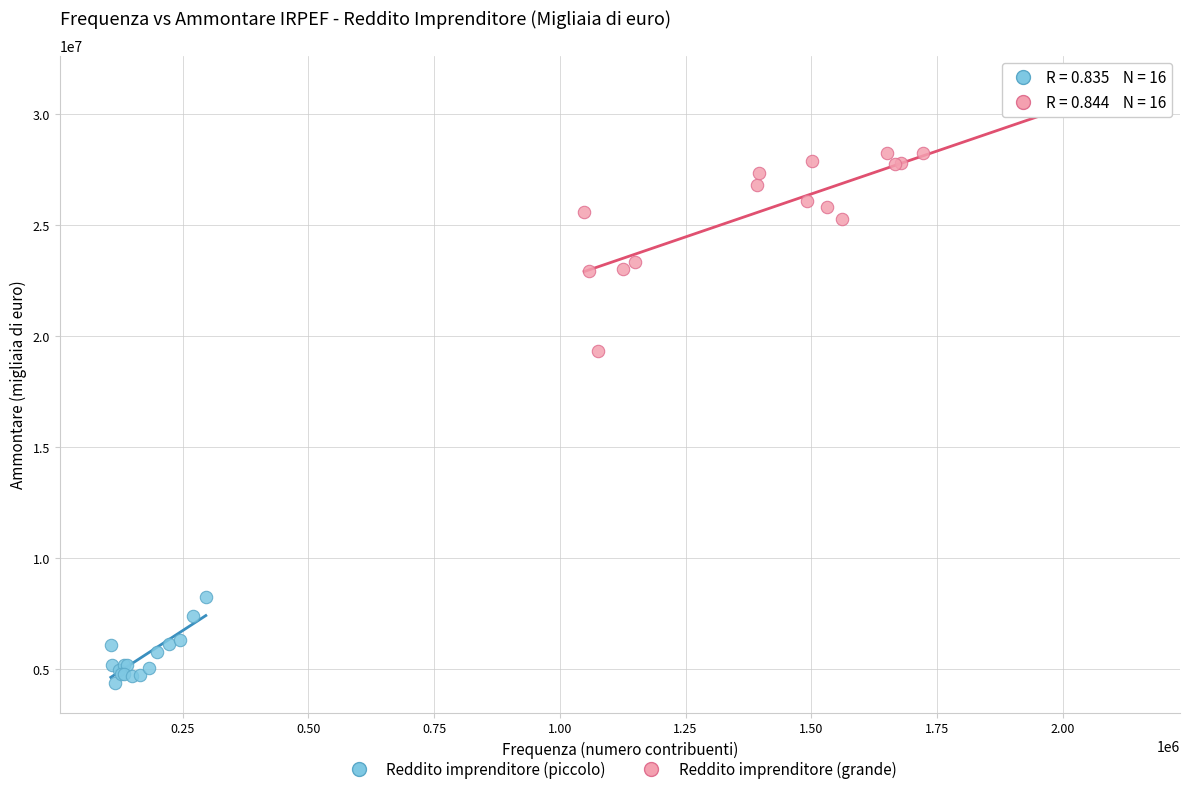

Which series reaches the minimum Y coordinate?

Reddito imprenditore (piccolo)